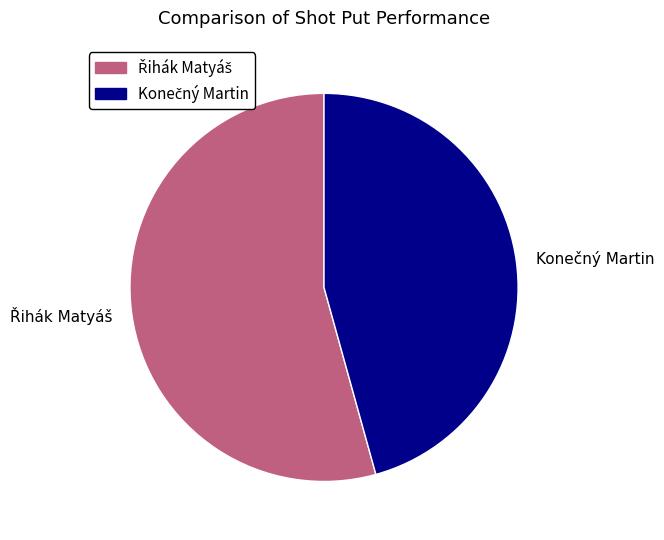

Does any single category account for the majority?

Yes